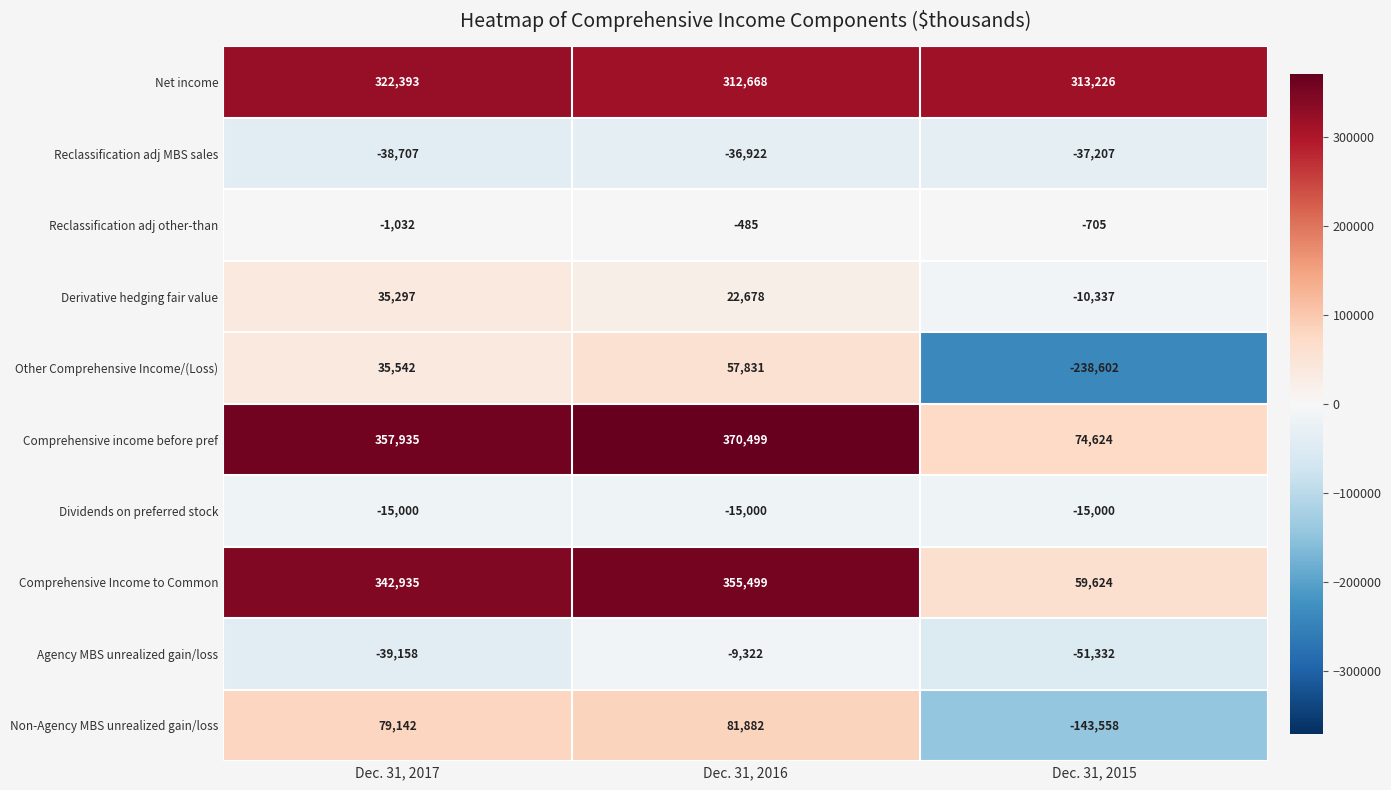

The Derivative hedging fair value series shows 30448 at Dec. 31, 2016. True or false?

False